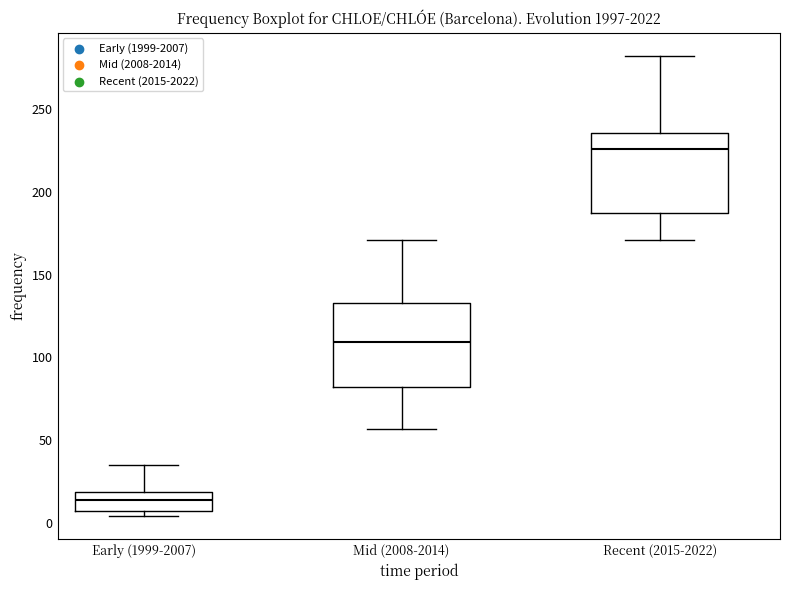

Which box's median line is the lowest?

Early (1999-2007)